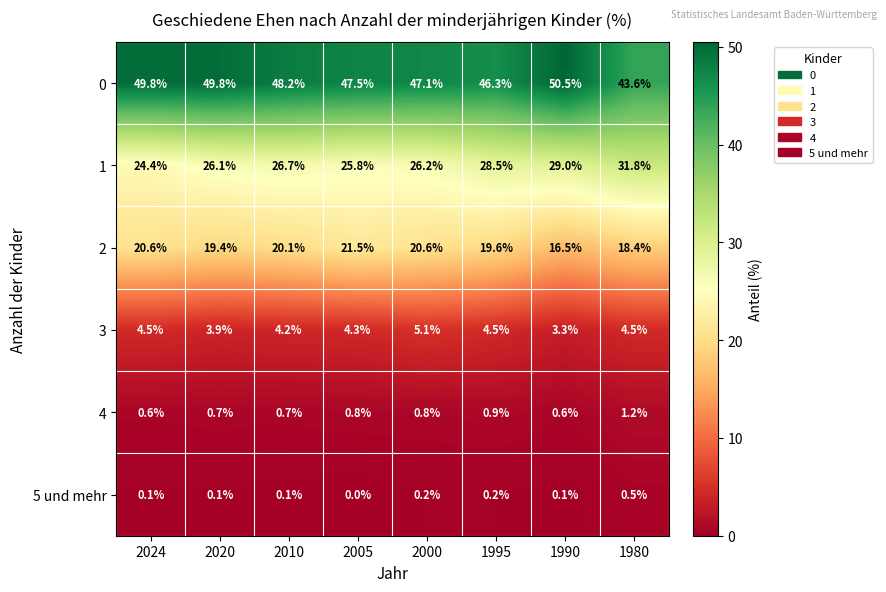

What is the greatest value displayed?

50.5